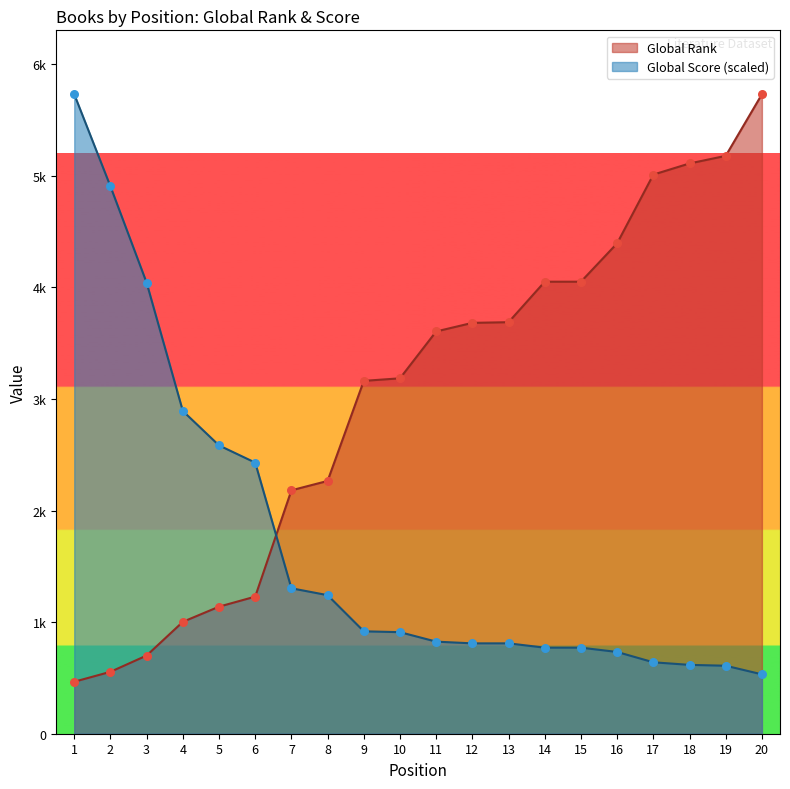

At which category is the sum across all series the highest?

20